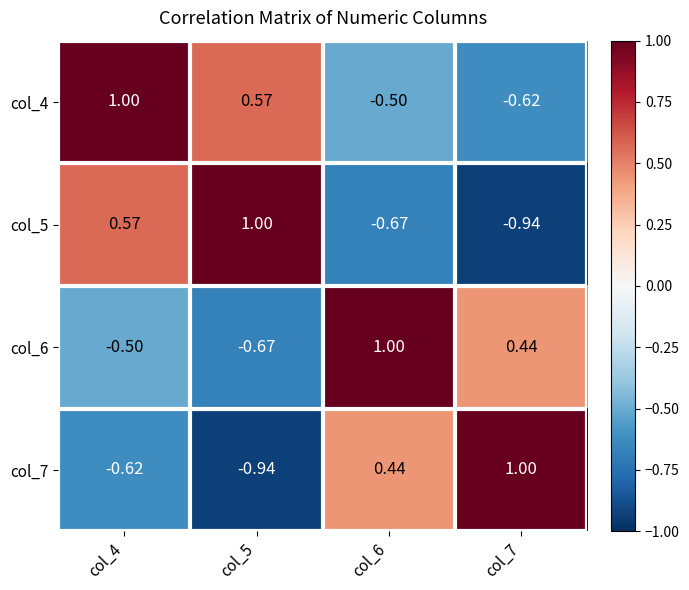

What is the total value across all series at col_7?

-0.1